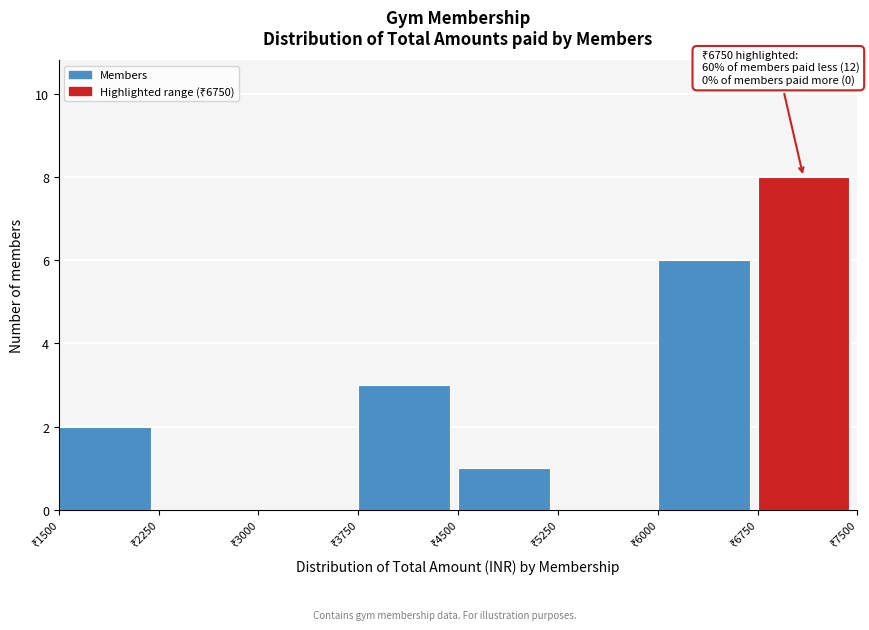

Over which range of the x-axis is the bar tallest?

6750 to 7500